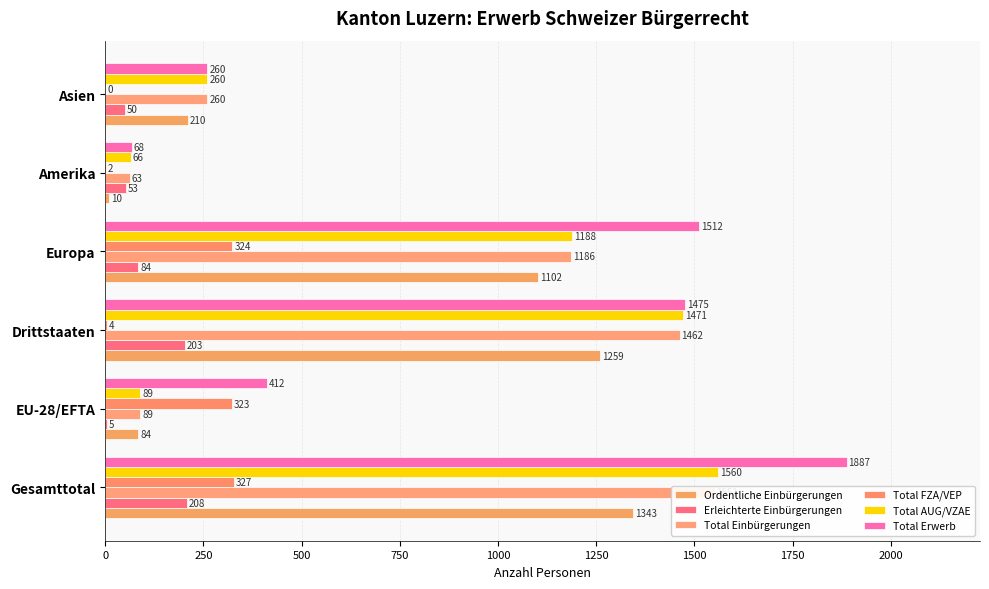

How many bars are there in each group?

6